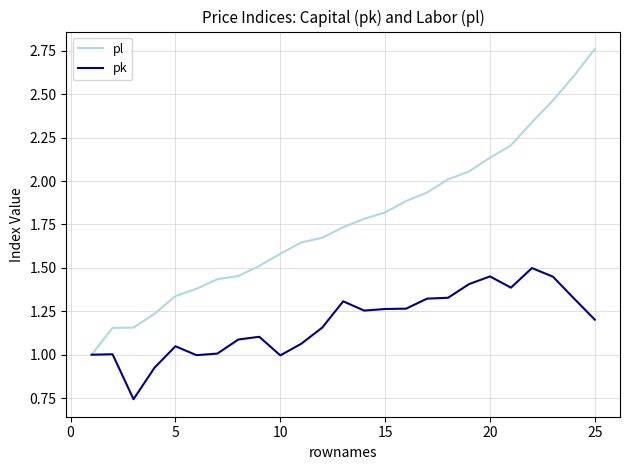

List the series in order of their overall mean, lowest first.

pk, pl